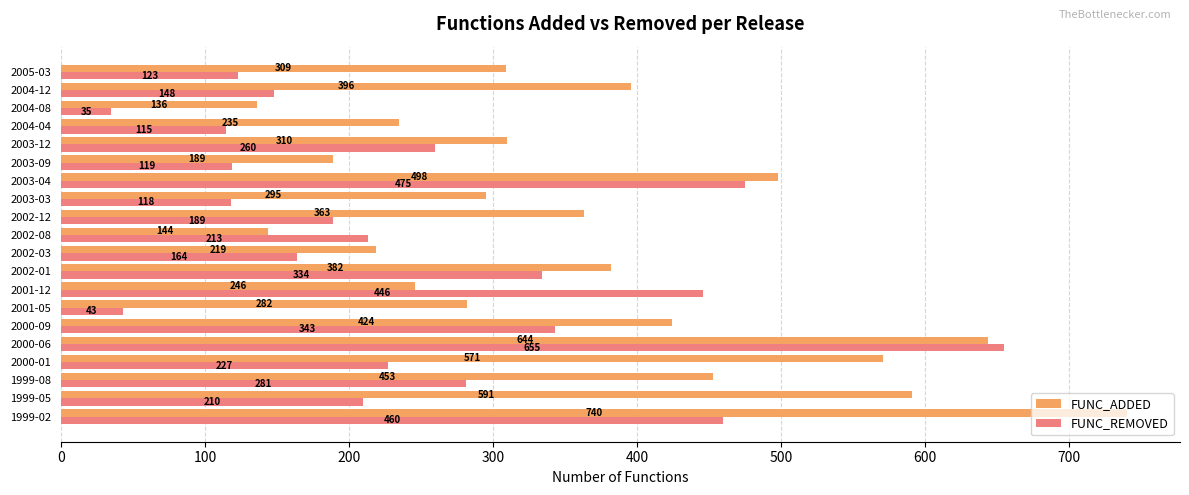

How many distinct data groups are displayed?

2